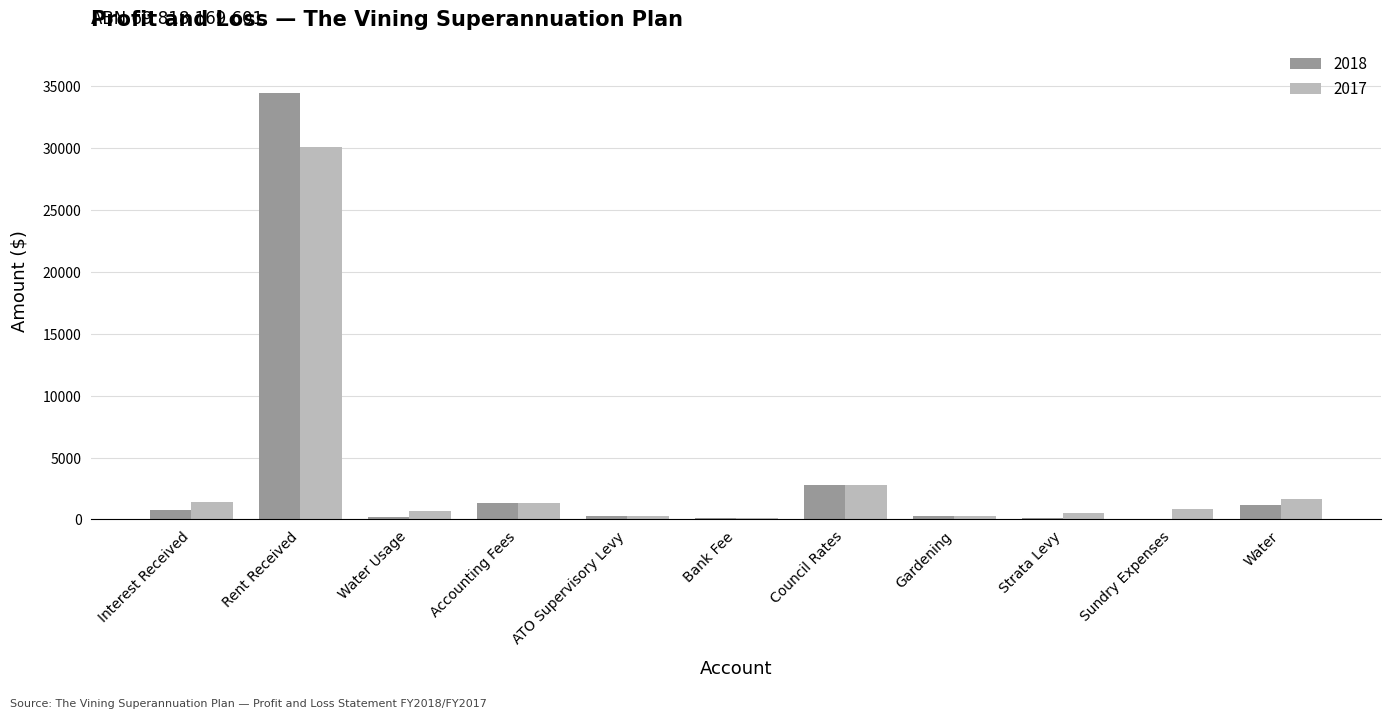

What is the sum of all 2017 values?

39971.8